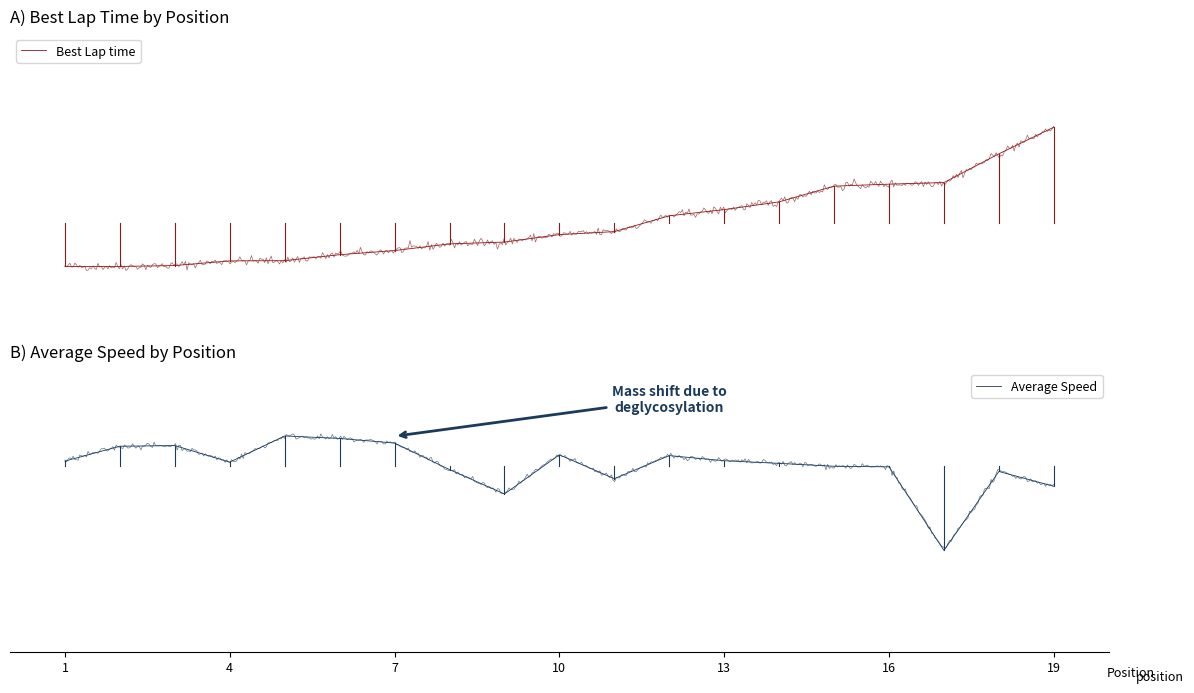

Reading right to left, extract all data points from this chart.

Best Lap time: 151.8	148.0	143.9	143.7	143.4	141.2	140.1	139.2	137.0	136.6	135.5	135.3	134.3	133.7	132.9	132.9	132.2	132.1	132.1
Average Speed: 46.7	50.9	28.6	52.2	52.4	53.2	54.0	55.4	48.9	55.6	44.6	51.5	59.0	60.3	61.0	53.6	58.3	58.1	53.9